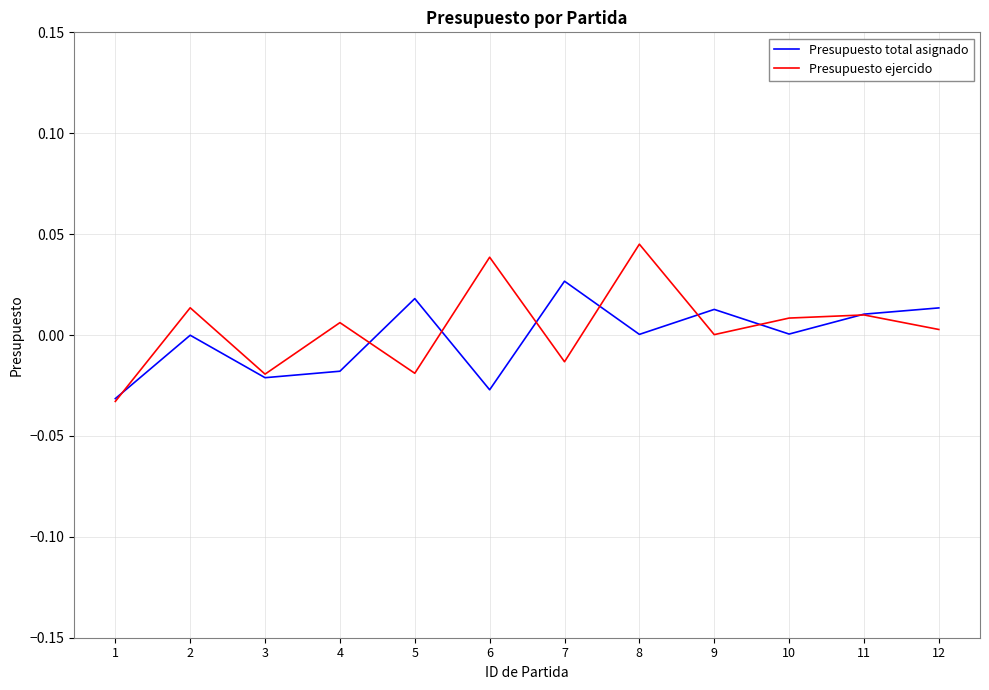

Does the chart display data point markers on the line(s)?

No